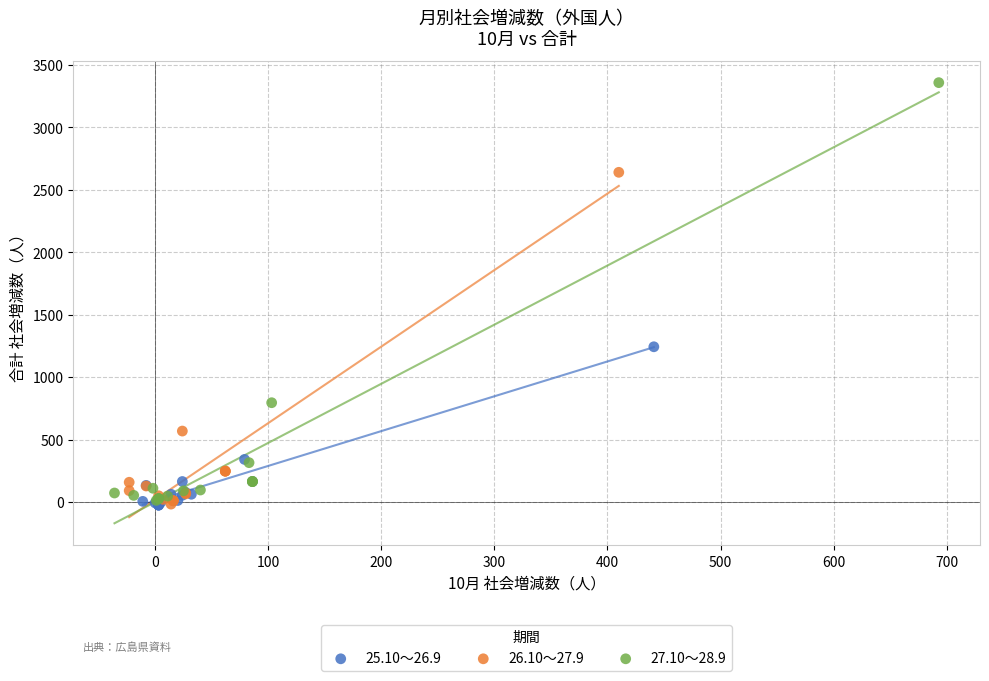

Which series has the largest Y range (max minus min)?

27.10～28.9